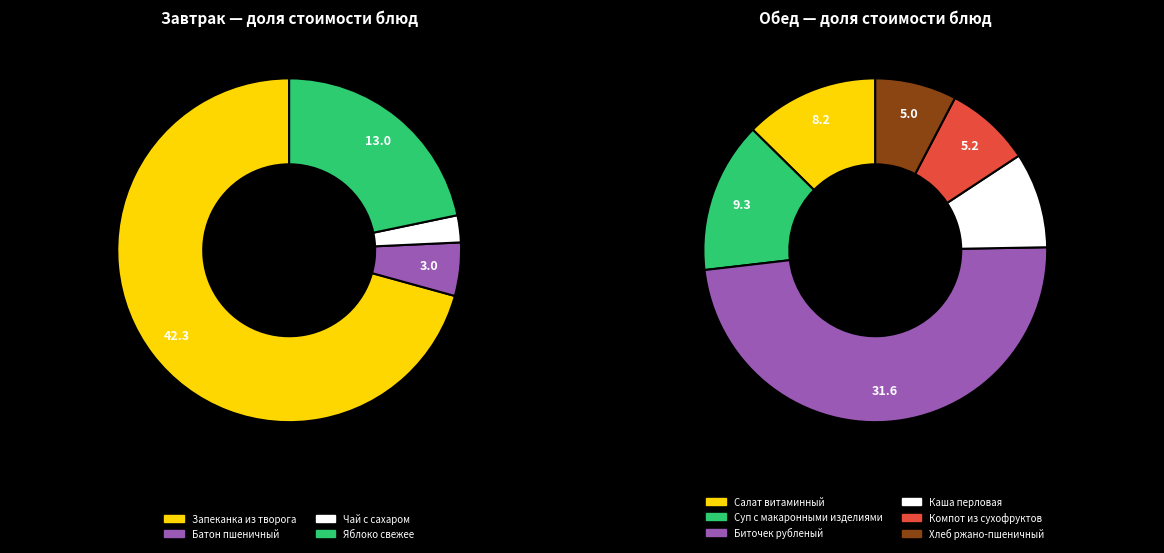

Which slice is the smallest?

Чай с сахаром